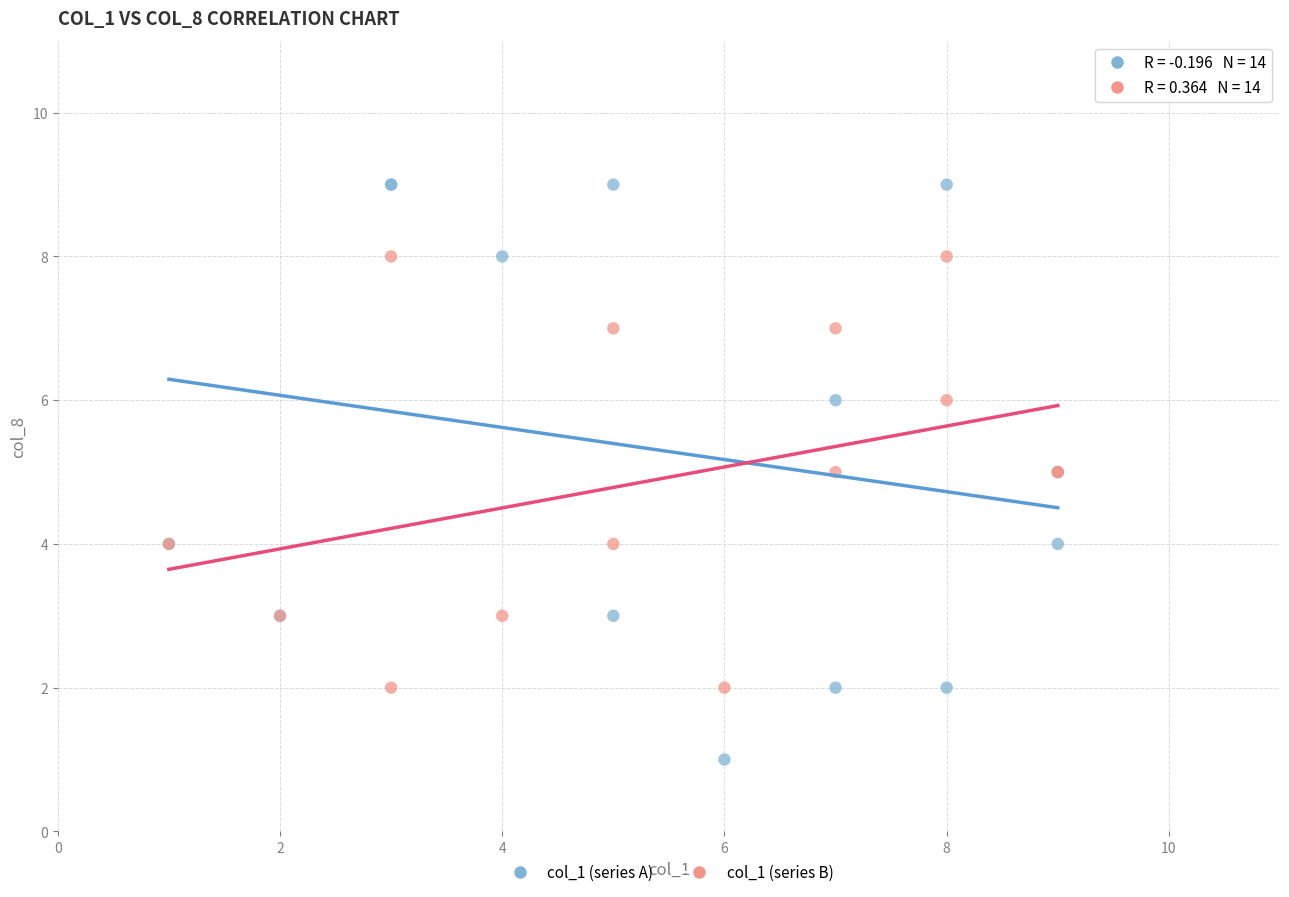

Which series reaches the maximum Y coordinate?

col_1 (series A)